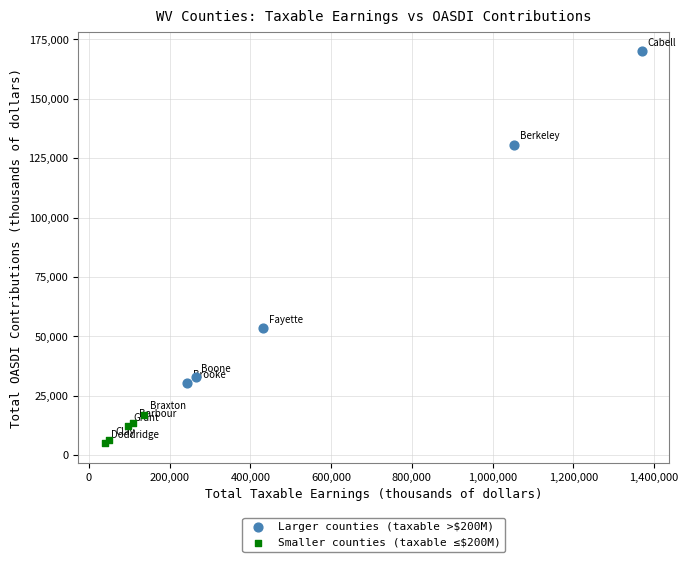

Which series contains the highest Y value?

Larger counties (taxable >$200M)